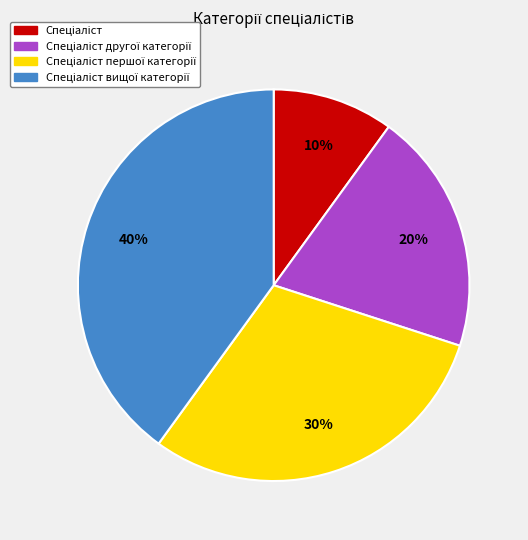

To the nearest percent, what is the difference between the largest and smallest slice percentages?

30%